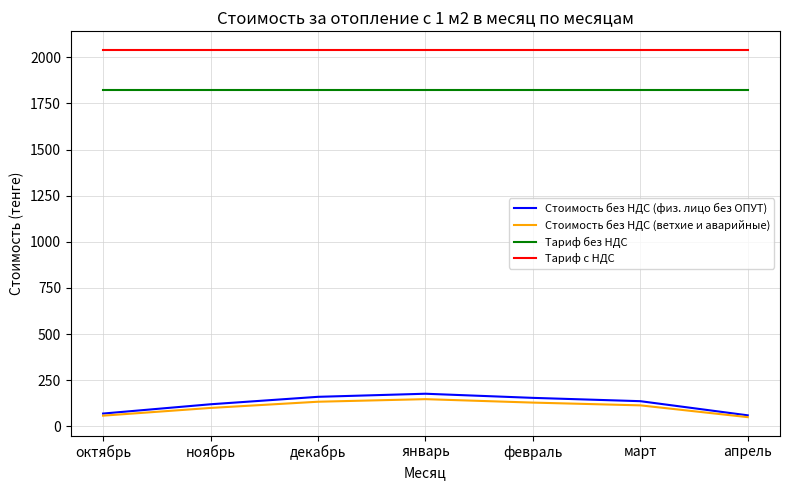

How many lines are shown in the chart?

4